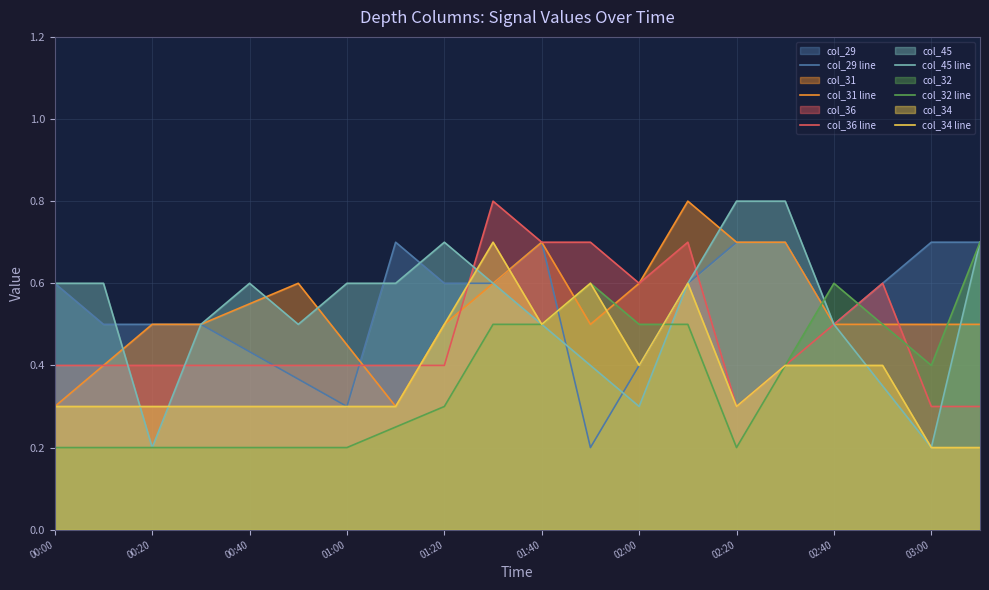

How many data points does each series have?

20